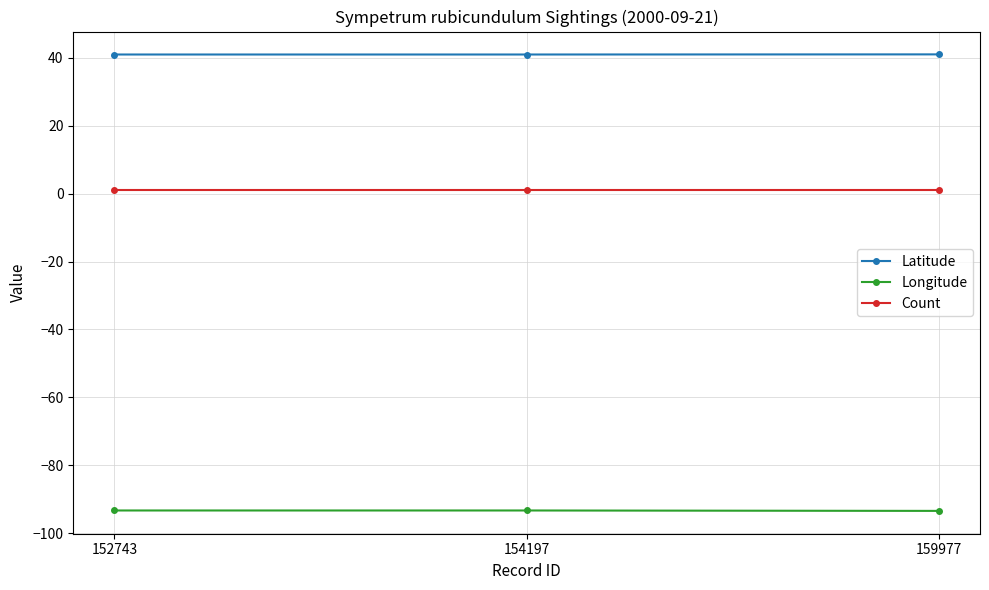

What value does the Count series have at 159977?

1.0